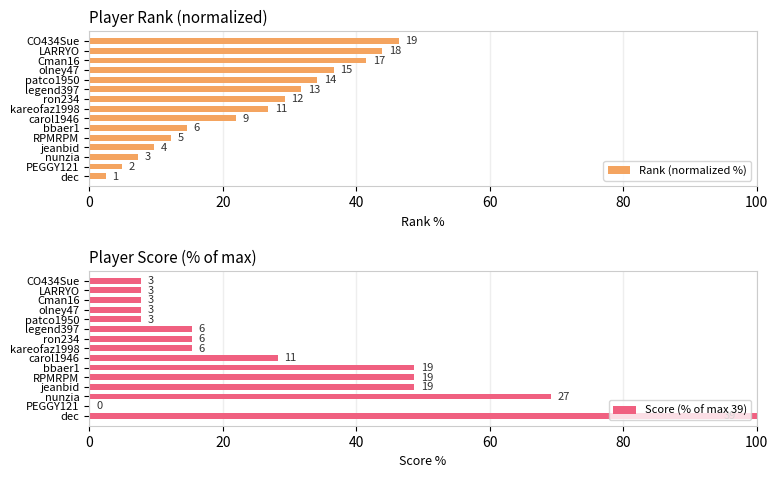

What is the value of the Rank (normalized %) bar at the 12th from the left?

36.6